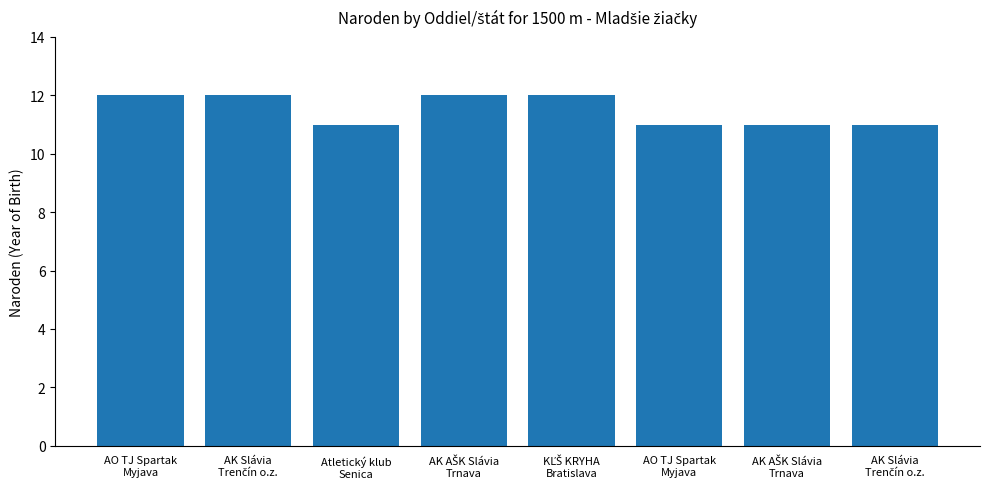

Reading left to right, what are all the values shown in this chart?

AO TJ Spartak
Myjava=12	AK Slávia
Trenčín o.z.=12	Atletický klub
Senica=11	AK AŠK Slávia
Trnava=12	KĽŠ KRYHA
Bratislava=12	AO TJ Spartak
Myjava=11	AK AŠK Slávia
Trnava=11	AK Slávia
Trenčín o.z.=11